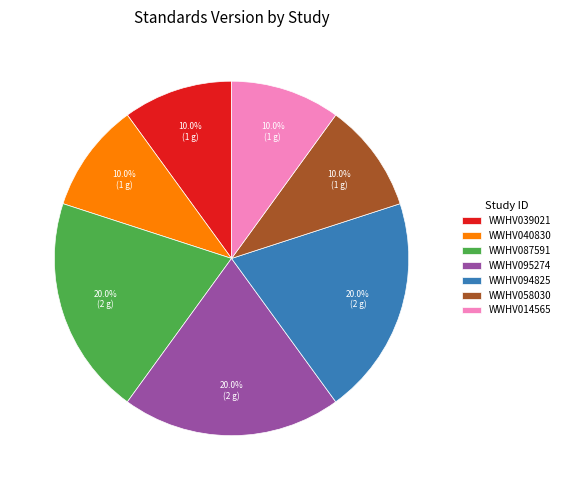

To the nearest percent, what percentage of the pie is WWHV095274?

20%